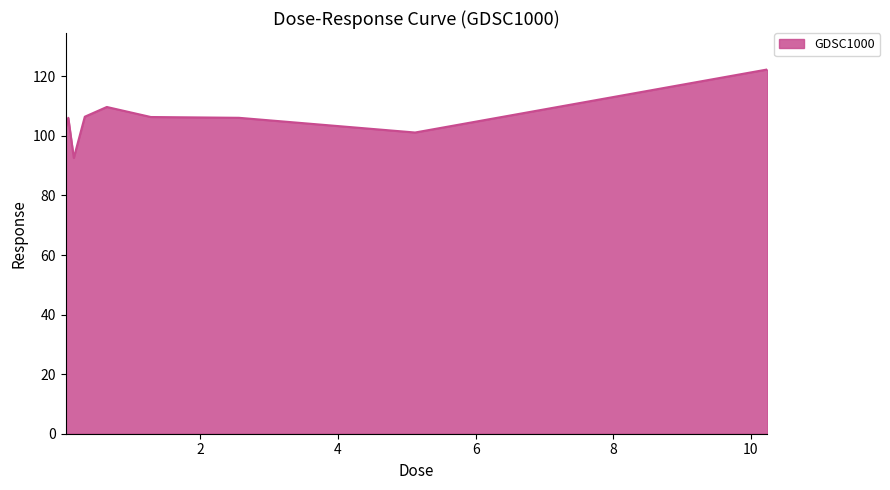

How many lines are shown in the chart?

1